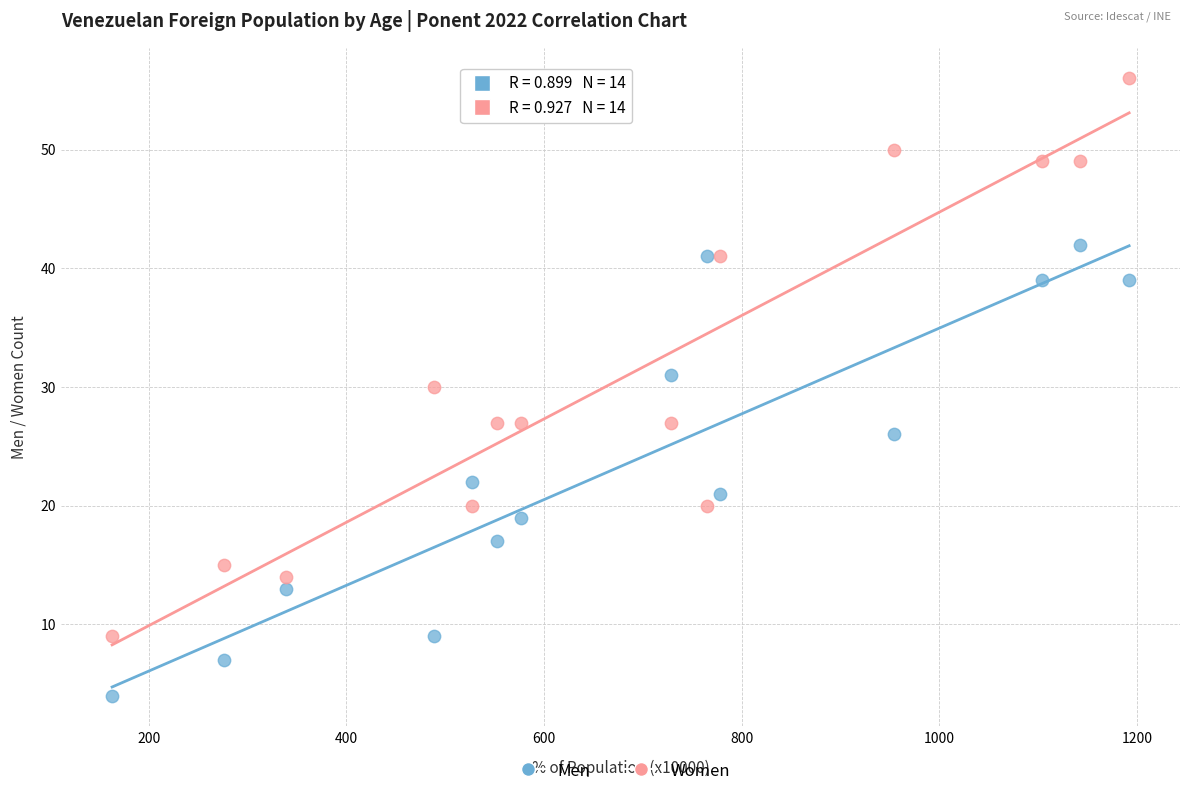

Which series contains the highest Y value?

Women